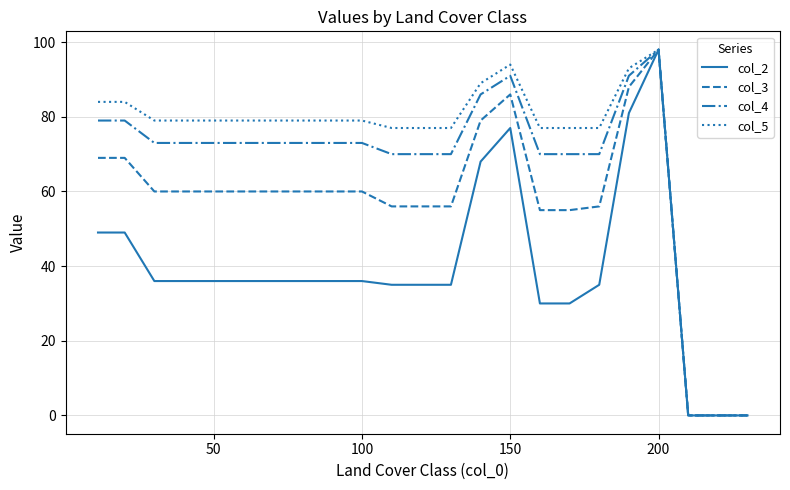

What is the greatest value displayed?

98